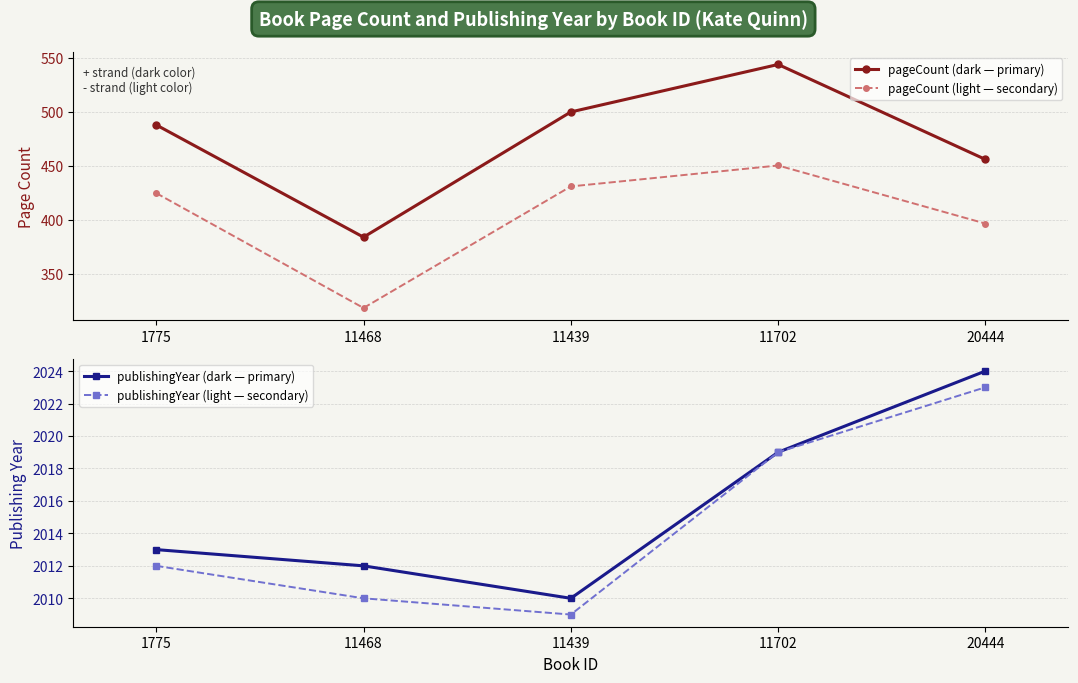

Which series changed the most between 11468 and 11702?

pageCount (dark — primary)